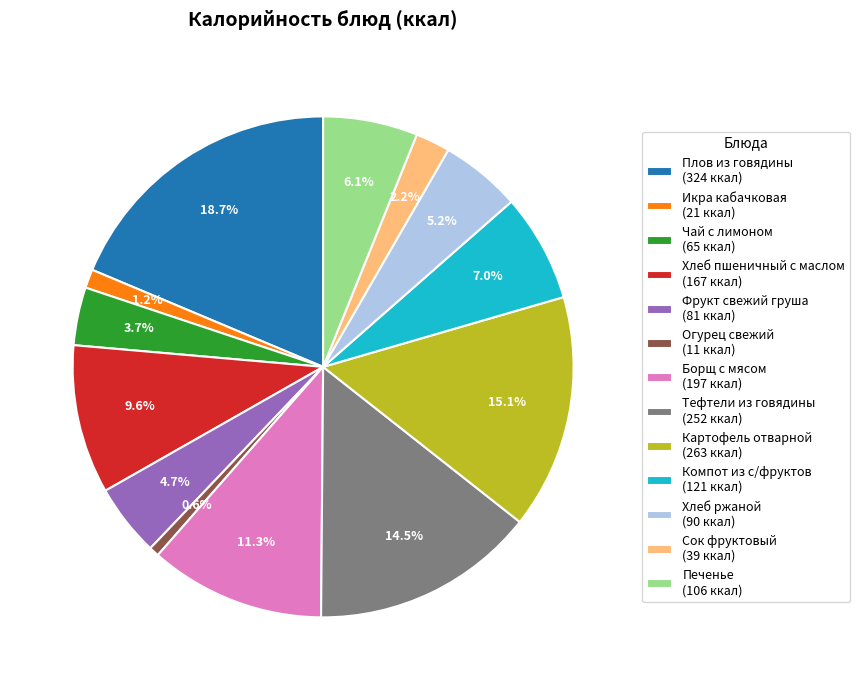

To the nearest percent, what portion does Компот из с/фруктов represent?

7%